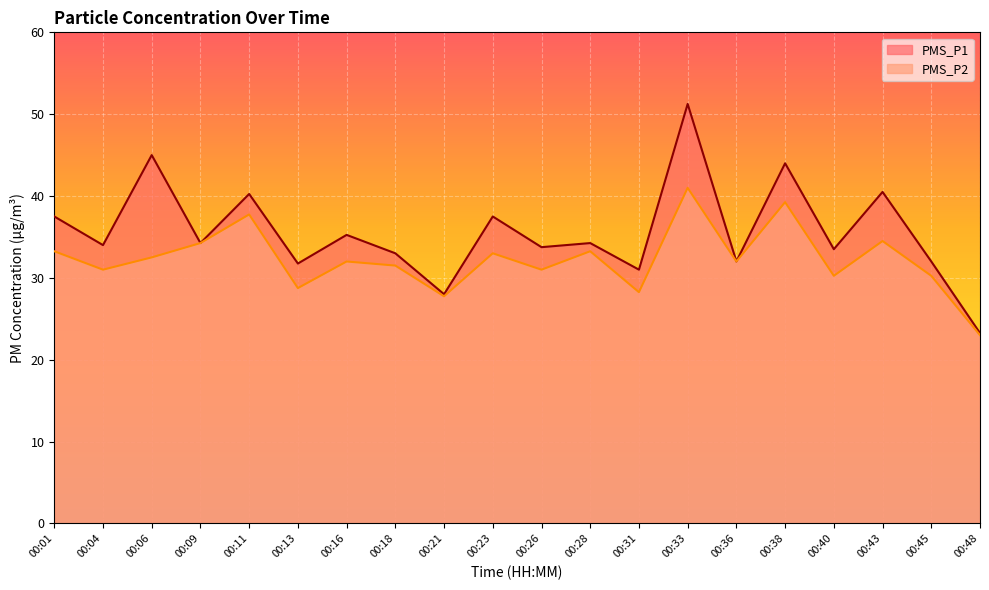

How many data points in PMS_P1 are less than 34?

9